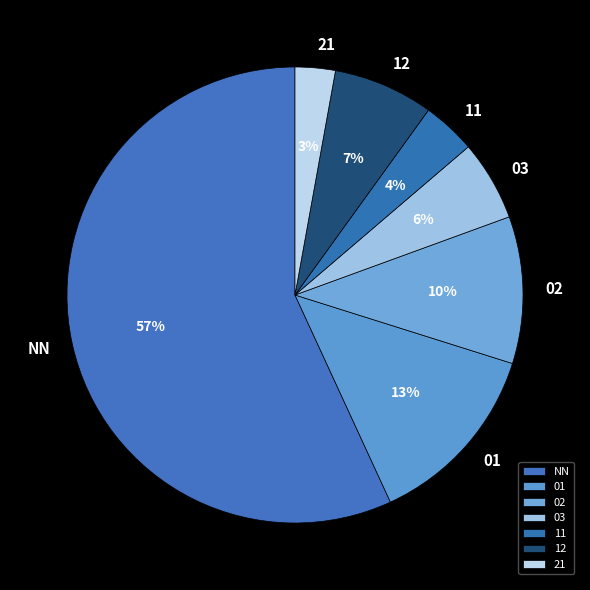

Rank the categories by value from highest to lowest.

NN, 01, 02, 12, 03, 11, 21